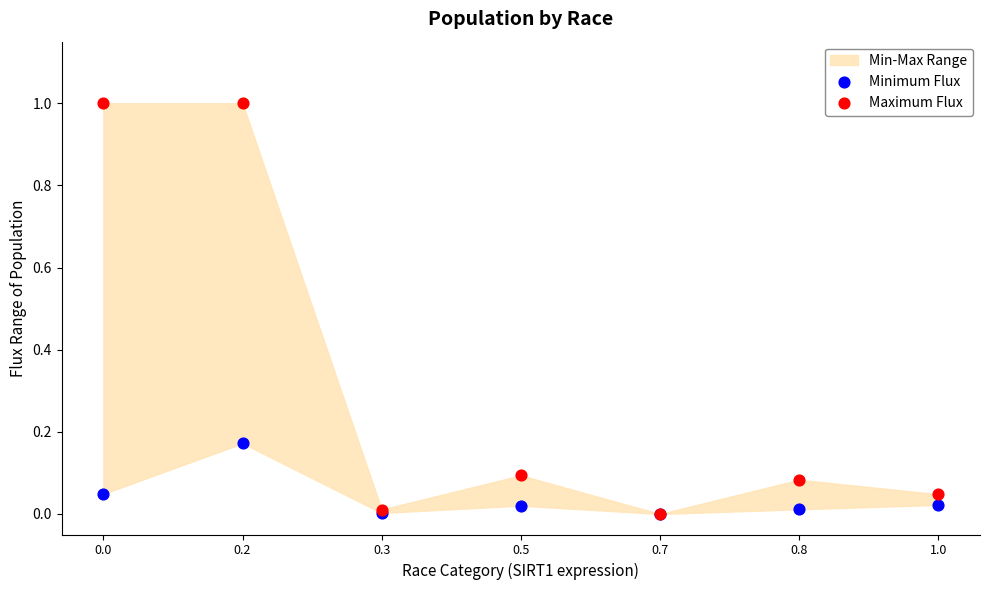

Which series has the widest spread of Y values?

Maximum Flux